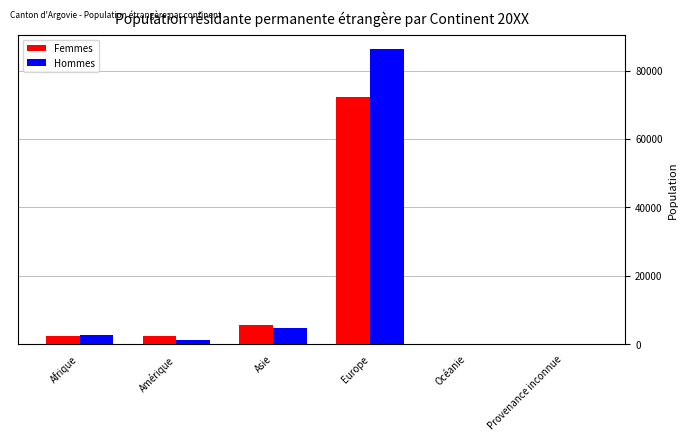

What is the maximum value for Hommes?

86214